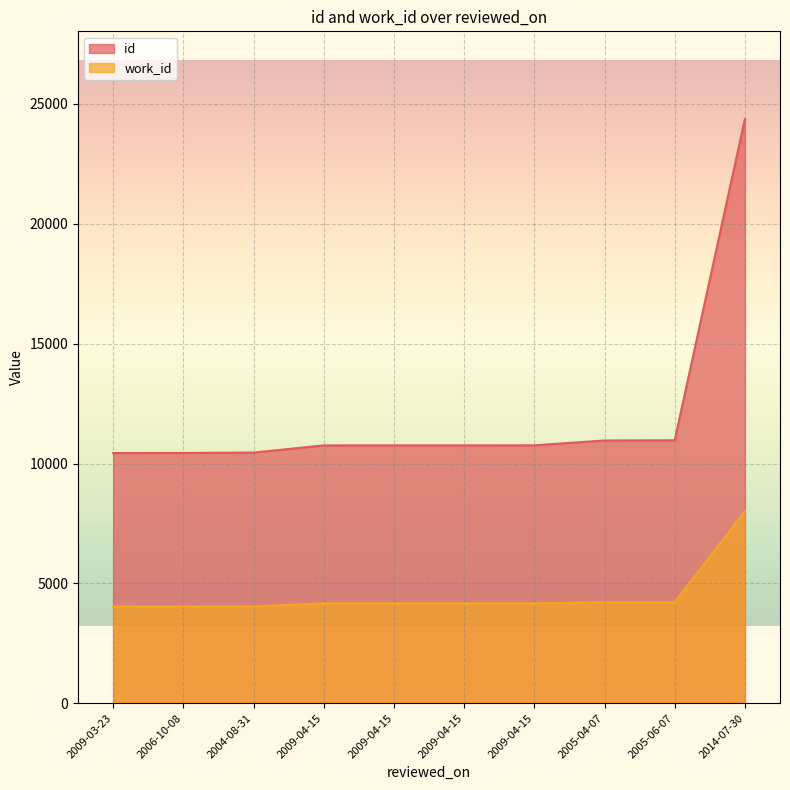

Which series has the largest range (max minus min)?

id